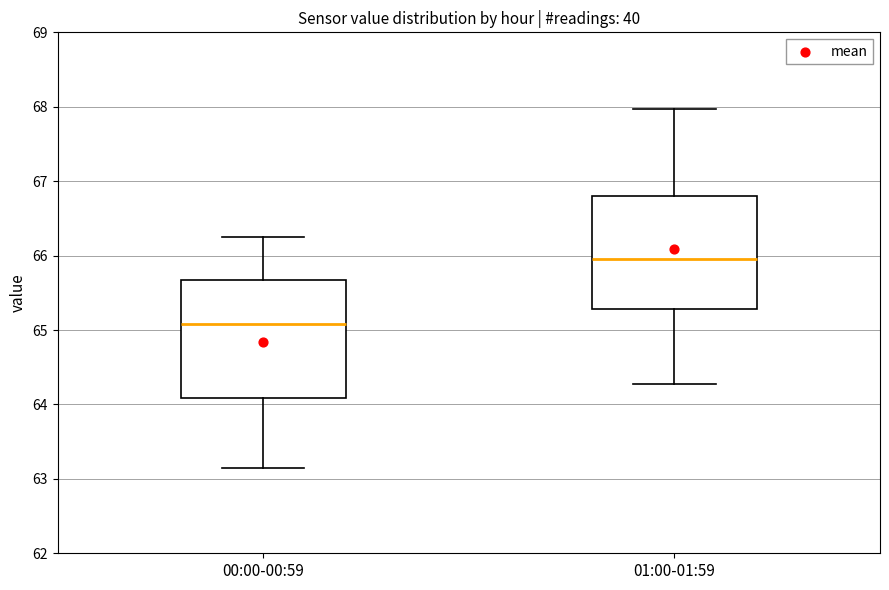

Where is the upper edge of the box for 01:00-01:59 on the y-axis? The values are not printed on the chart, so give them approximately, as read against the axis.

66.8